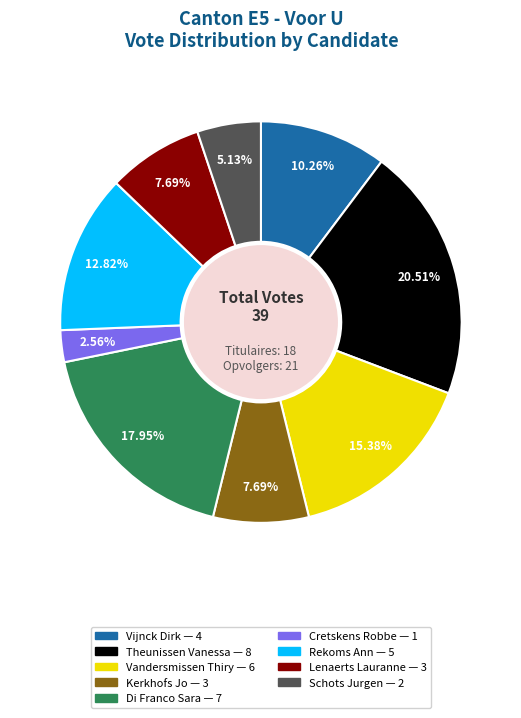

True or false: Di Franco Sara accounts for 18% of the total.

True